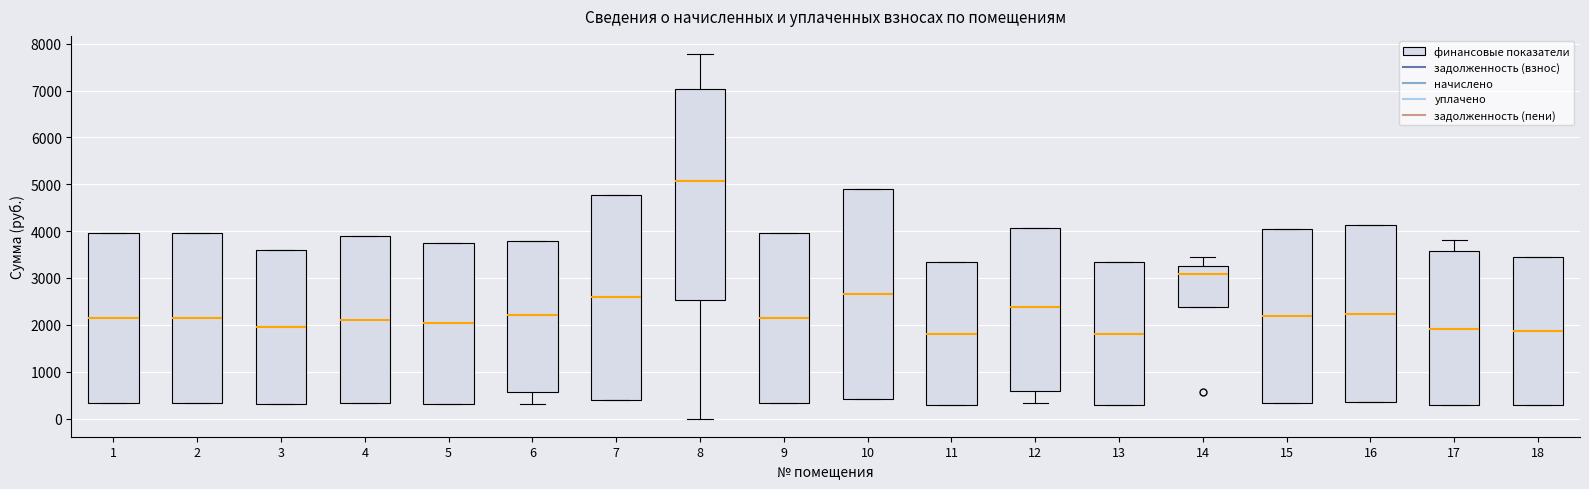

Reading left to right, transcribe this box plot: for each box, give where its median line is, the range the box spans, and where its two whiskers end, as read against the y-axis. The values are not printed on the chart, so give them approximately, as read against the axis.

1: median 2100, box 300 to 4000, whiskers 300 to 4000
2: median 2100, box 300 to 4000, whiskers 300 to 4000
3: median 1900, box 300 to 3600, whiskers 300 to 3600
4: median 2100, box 300 to 3900, whiskers 300 to 3900
5: median 2000, box 300 to 3800, whiskers 300 to 3800
6: median 2200, box 600 to 3800, whiskers 300 to 3800
7: median 2600, box 400 to 4800, whiskers 400 to 4800
8: median 5100, box 2500 to 7000, whiskers 0 to 7800
9: median 2100, box 300 to 3900, whiskers 300 to 3900
10: median 2700, box 400 to 4900, whiskers 400 to 4900
11: median 1800, box 300 to 3300, whiskers 300 to 3300
12: median 2400, box 600 to 4100, whiskers 300 to 4100
13: median 1800, box 300 to 3300, whiskers 300 to 3300
14: median 3100, box 2400 to 3200, whiskers 2400 to 3400
15: median 2200, box 300 to 4000, whiskers 300 to 4000
16: median 2200, box 300 to 4100, whiskers 300 to 4100
17: median 1900, box 300 to 3600, whiskers 300 to 3800
18: median 1900, box 300 to 3500, whiskers 300 to 3500